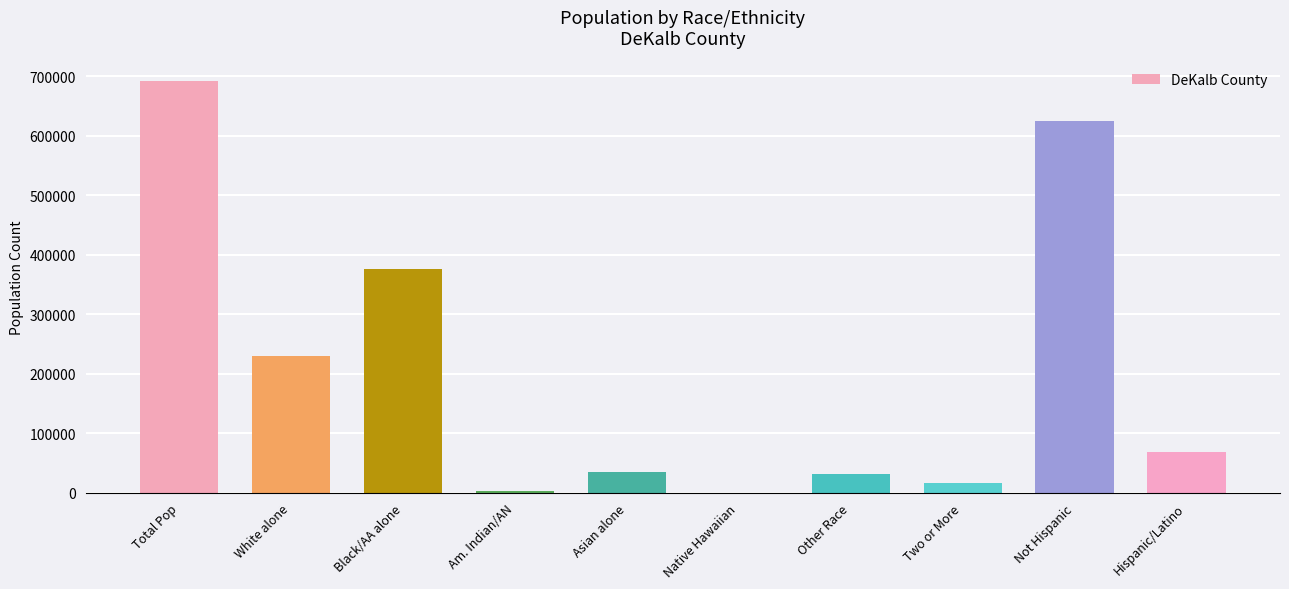

How many series are shown in this chart?

1